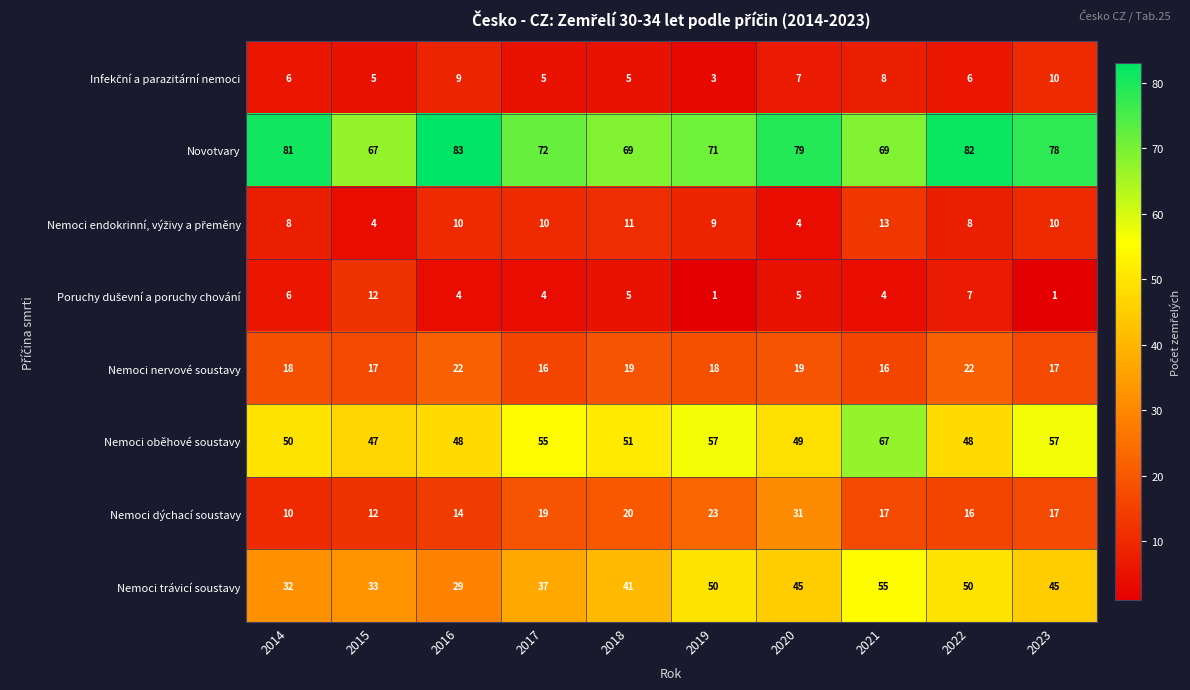

What is the minimum value shown in the chart?

1